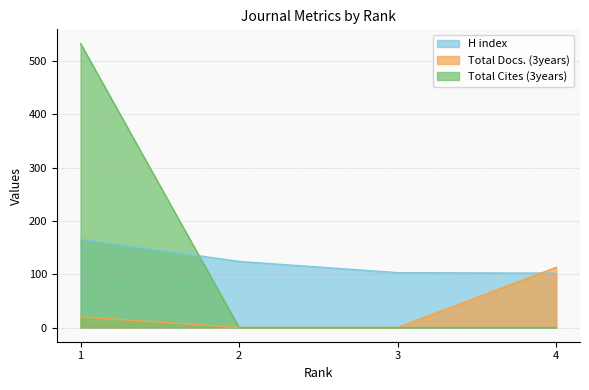

Reading left to right, transcribe all the data shown in this chart.

H index: 166	124	103	102
Total Docs. (3years): 20	0	0	113
Total Cites (3years): 533	0	0	0